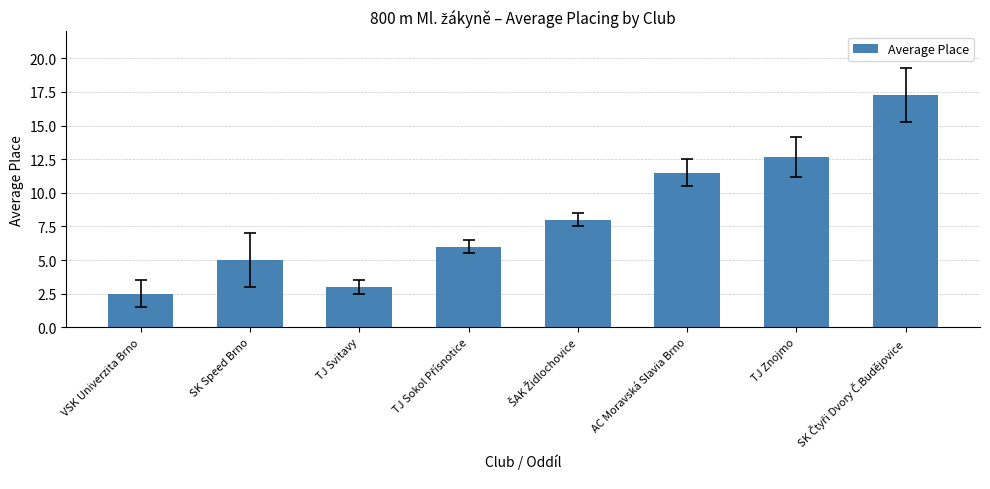

Are the bars horizontal?

No